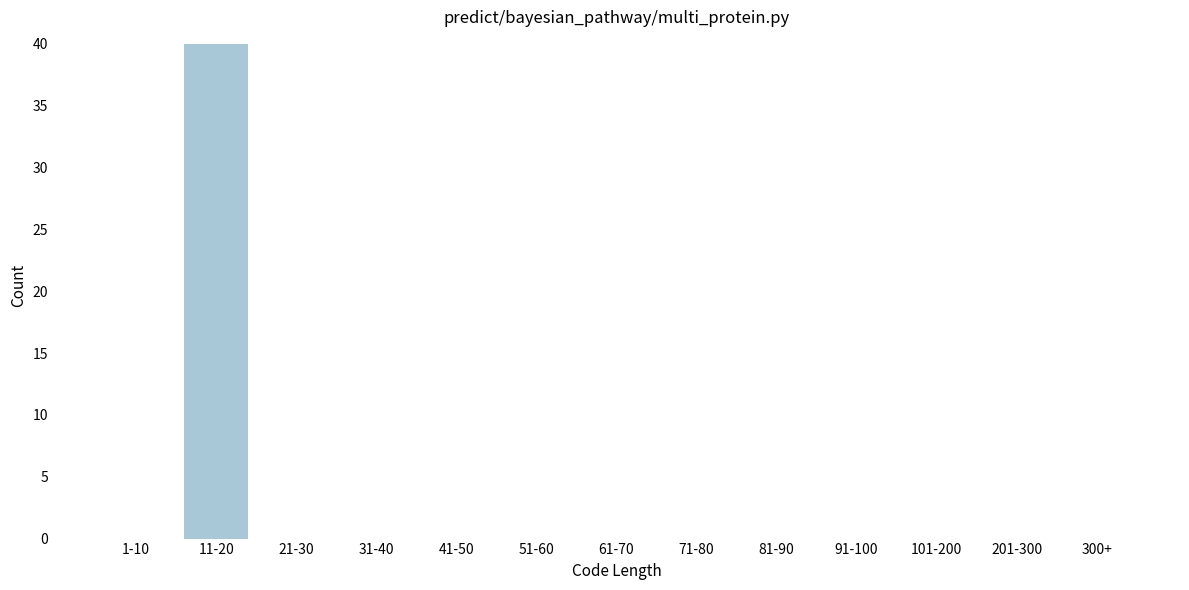

Reading left to right, transcribe all the data shown in this chart.

1-10=0	11-20=40	21-30=0	31-40=0	41-50=0	51-60=0	61-70=0	71-80=0	81-90=0	91-100=0	101-200=0	201-300=0	300+=0